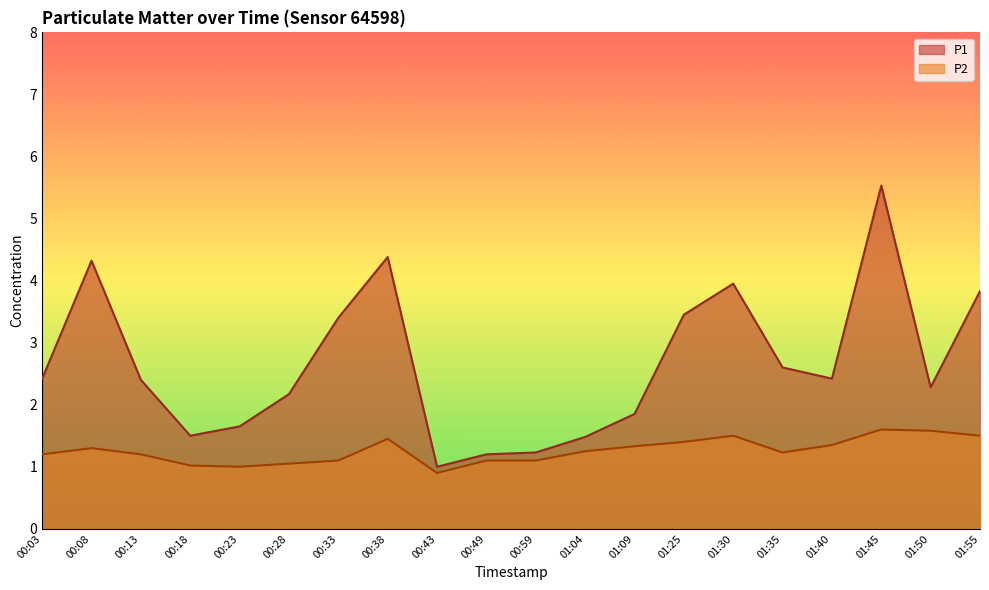

What is the smallest value displayed?

0.9